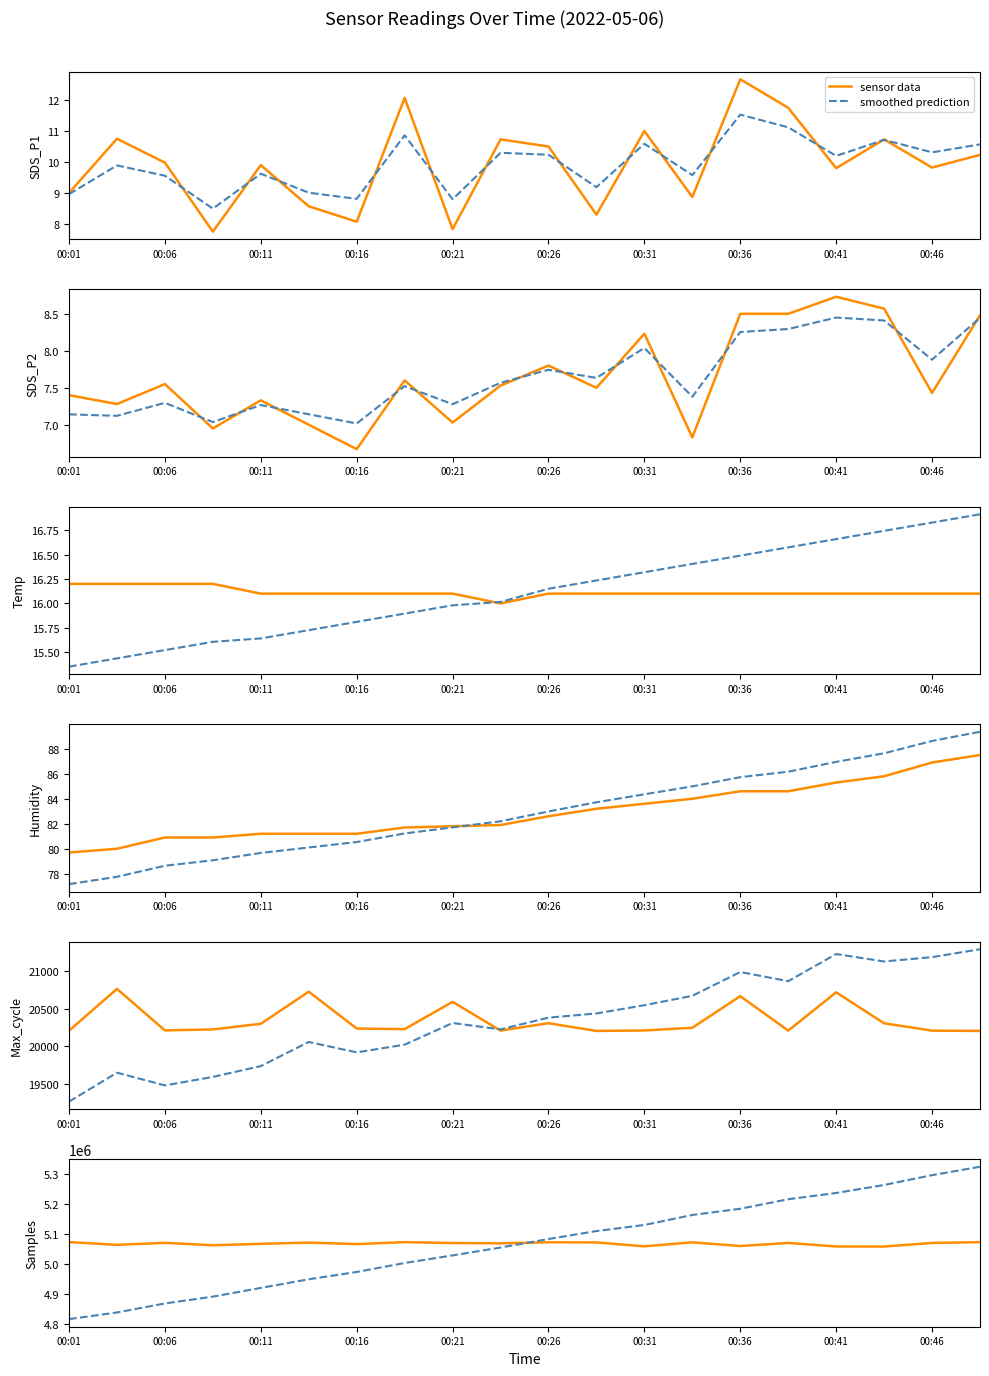

At which category does sensor data reach its first local valley?

00:06